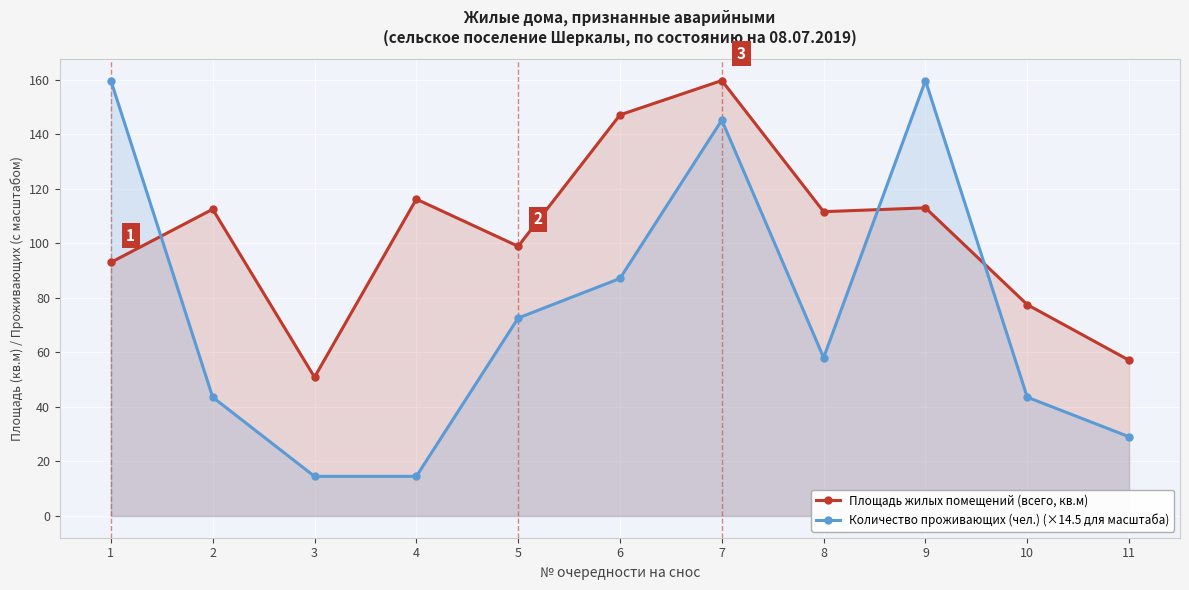

How many times do Площадь жилых помещений (всего, кв.м) and Количество проживающих (чел.) (×14.5 для масштаба) cross each other?

3